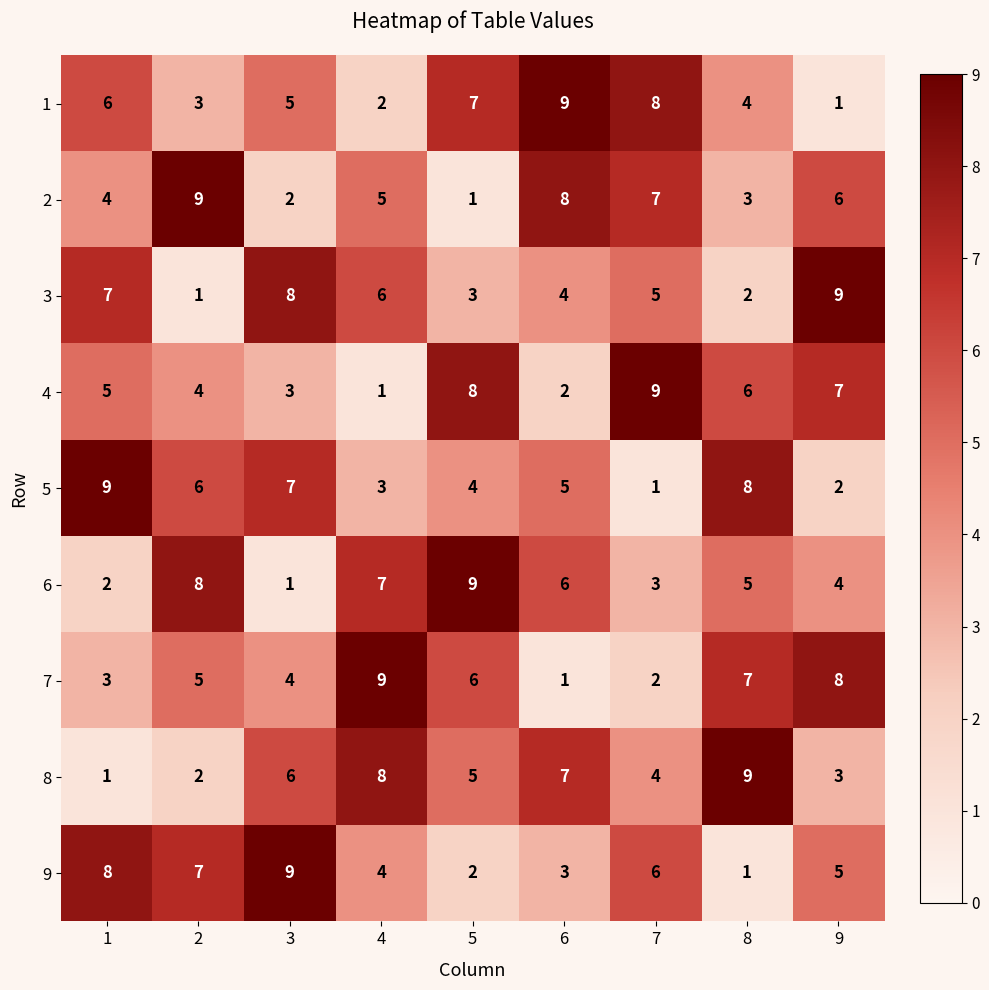

What is the maximum value shown in the chart?

9